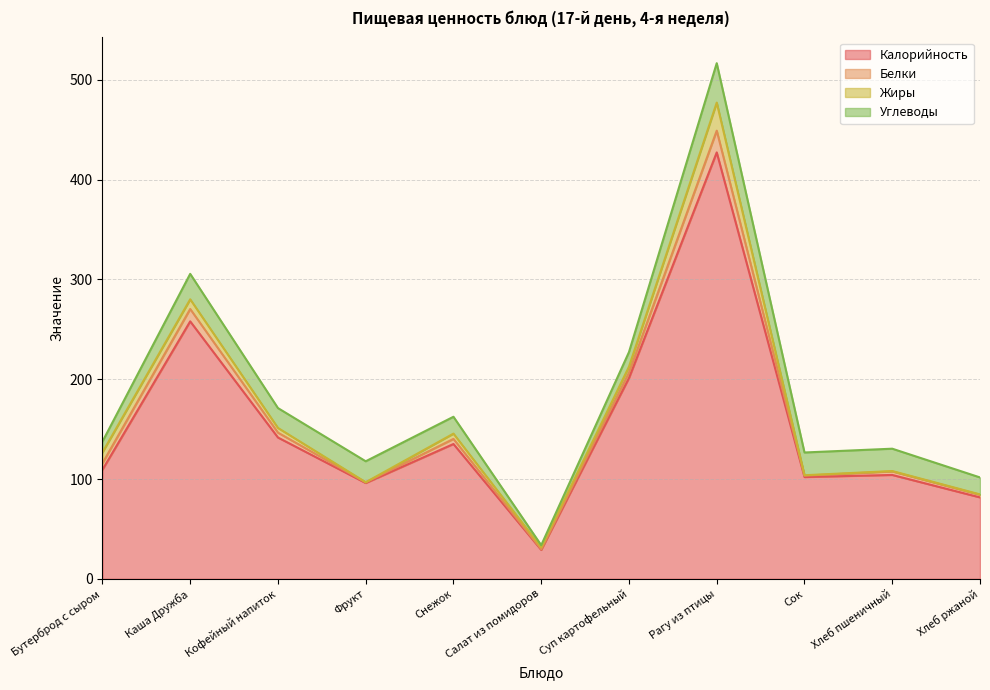

True or false: Калорийность and Жиры cross at least once.

False